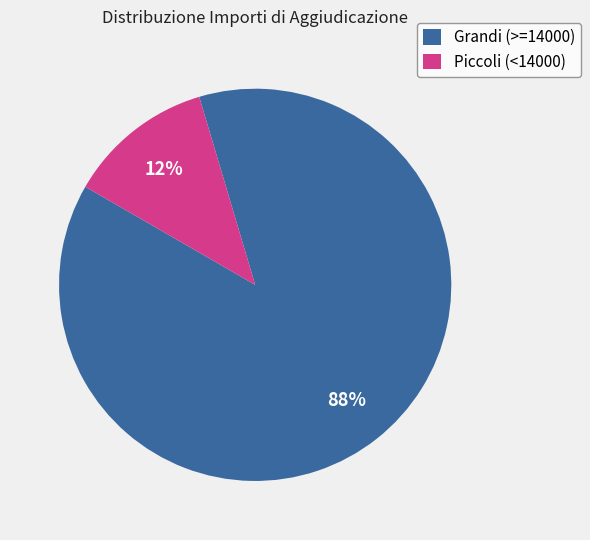

What is the largest slice in the pie chart?

Grandi (>=14000)